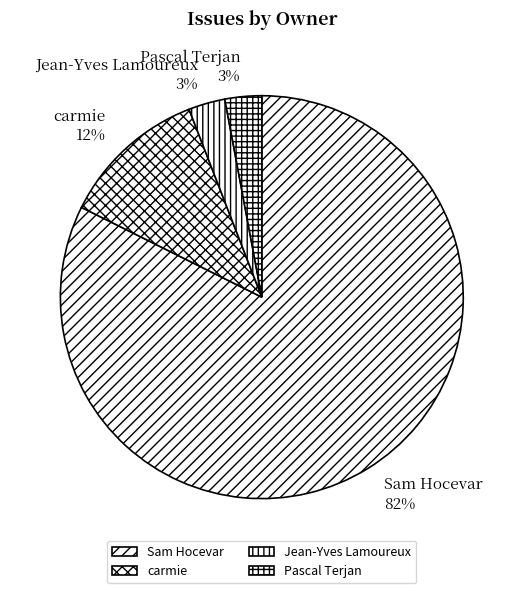

What is the ratio of the value at carmie to the value at Sam Hocevar?

0.1